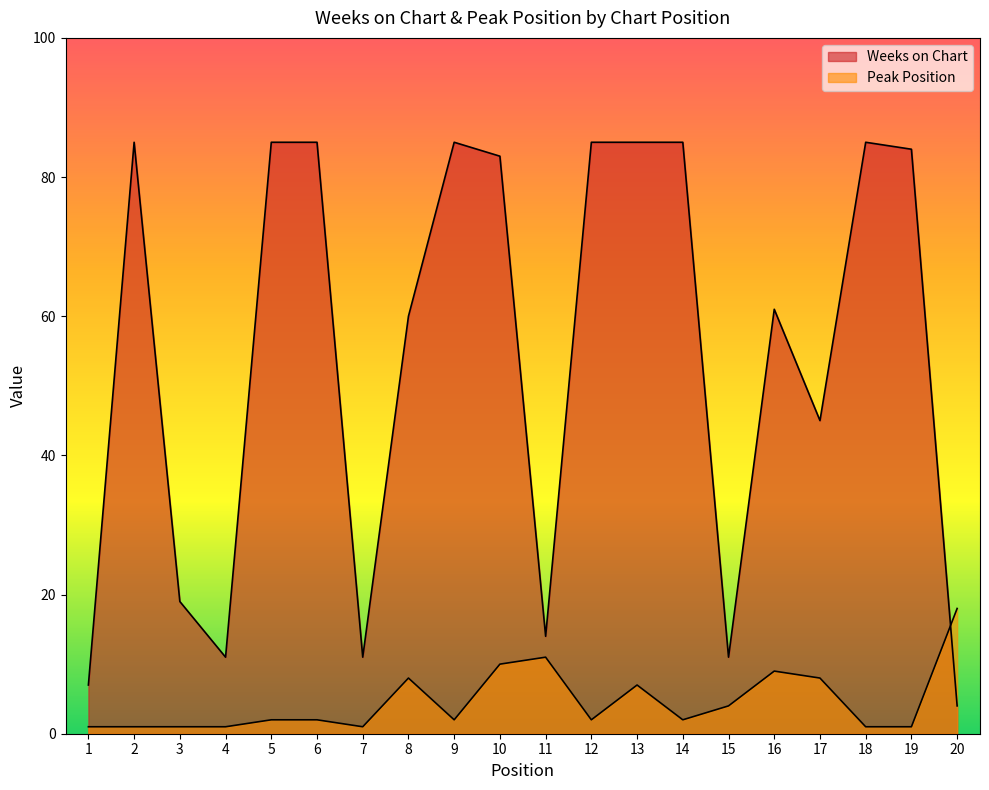

True or false: Weeks on Chart has more than 2 points higher than both neighbors.

True